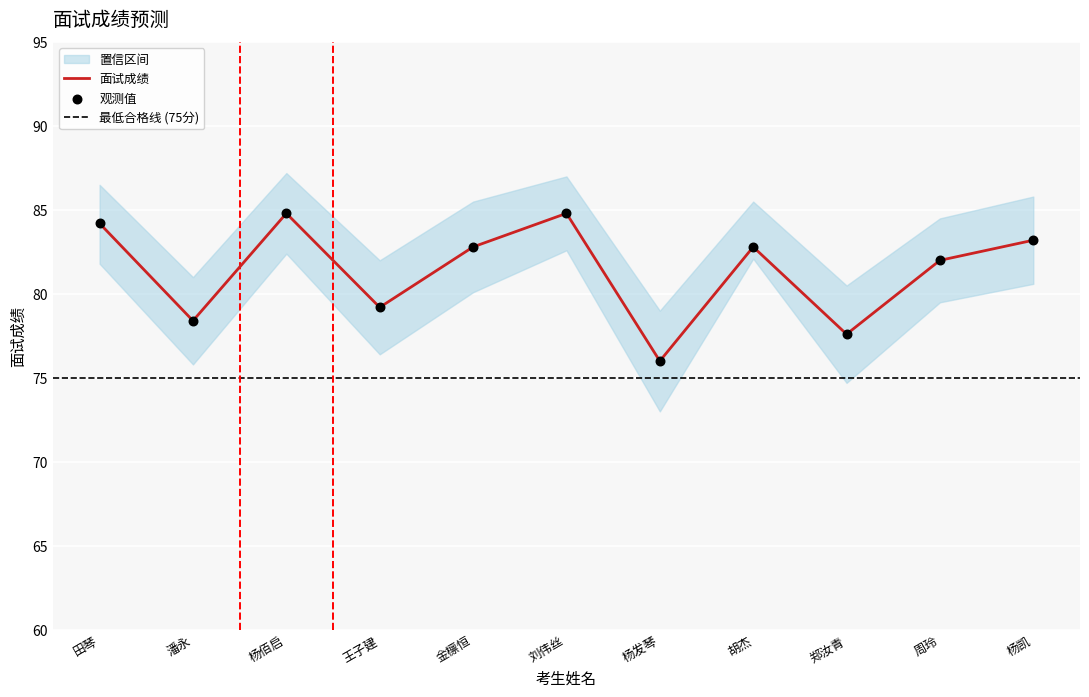

Approximately how many times larger is the value at 刘伟丝 compared to 王子建?

1.1